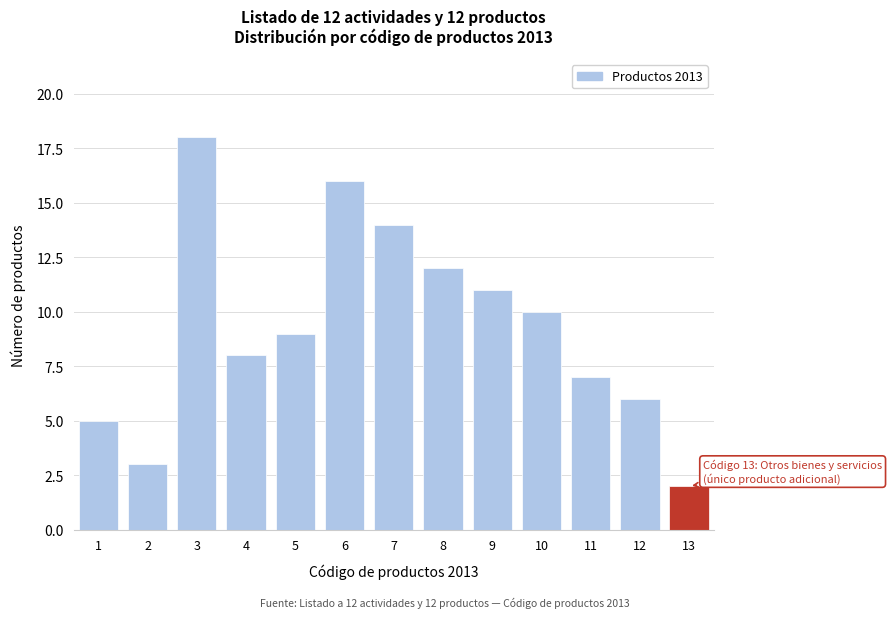

Reading left to right, transcribe all the data shown in this chart.

5	3	18	8	9	16	14	12	11	10	7	6	2